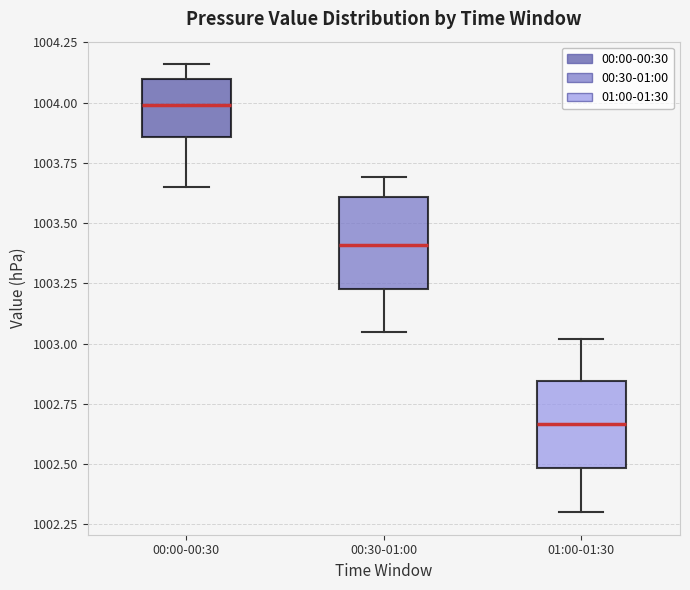

Reading left to right, read every box against the y-axis: the position of its median line, the range the box covers, and the ends of its whiskers. The values are not printed on the chart, so give them approximately, as read against the axis.

00:00-00:30: median 1004.00, box 1003.85 to 1004.10, whiskers 1003.65 to 1004.15
00:30-01:00: median 1003.40, box 1003.25 to 1003.60, whiskers 1003.05 to 1003.70
01:00-01:30: median 1002.65, box 1002.50 to 1002.85, whiskers 1002.30 to 1003.00